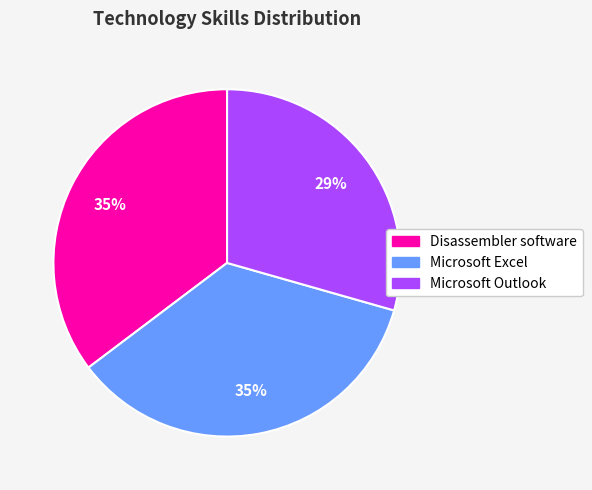

Which category has the smallest portion of the pie?

Microsoft Outlook